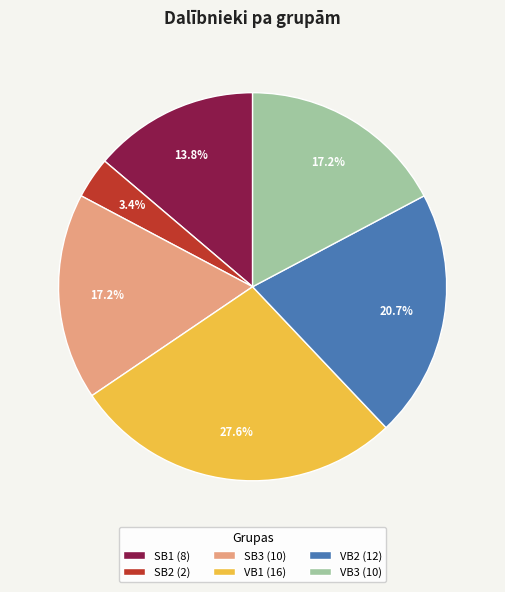

Which has a higher value, VB2 or SB1?

VB2